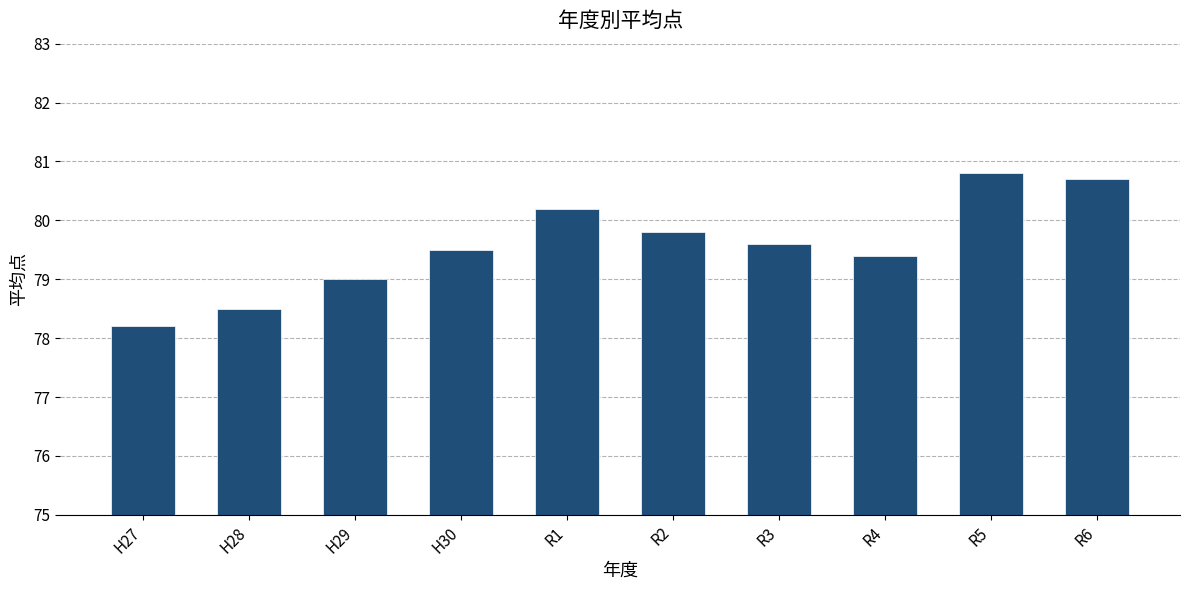

Are the bars horizontal?

No